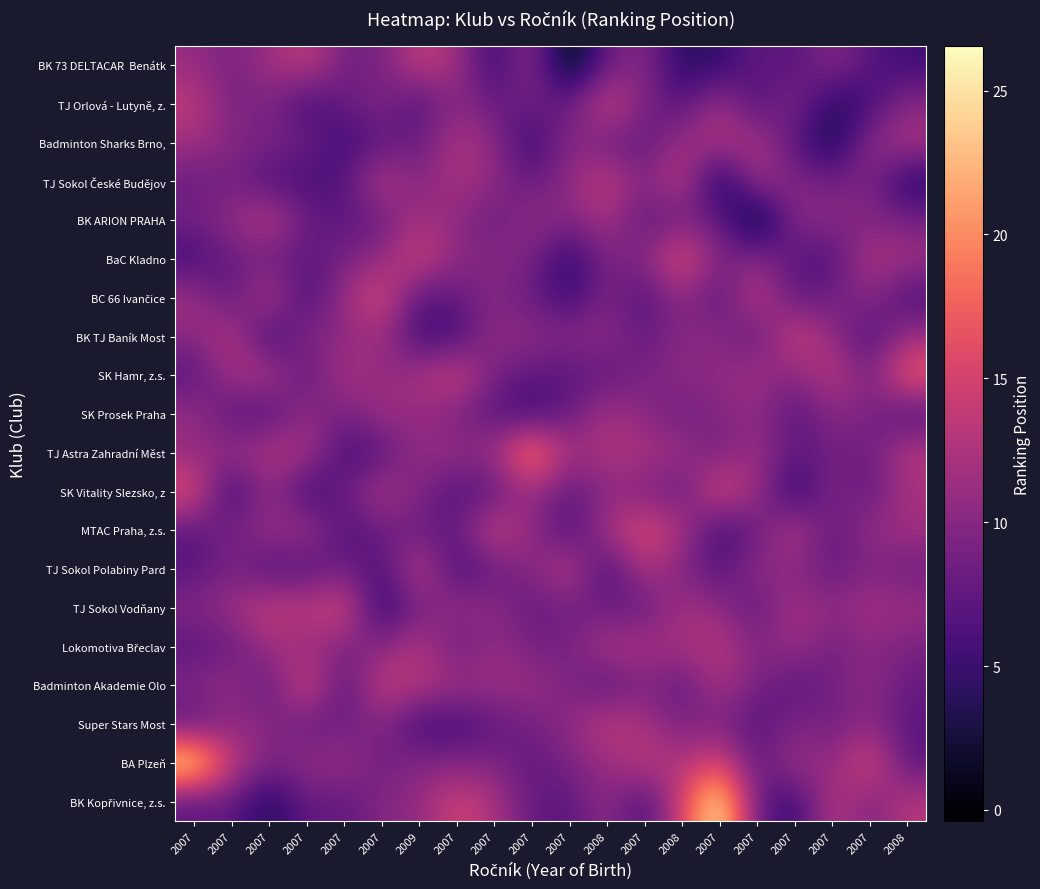

What is the total value across all series at 2008?

211.3